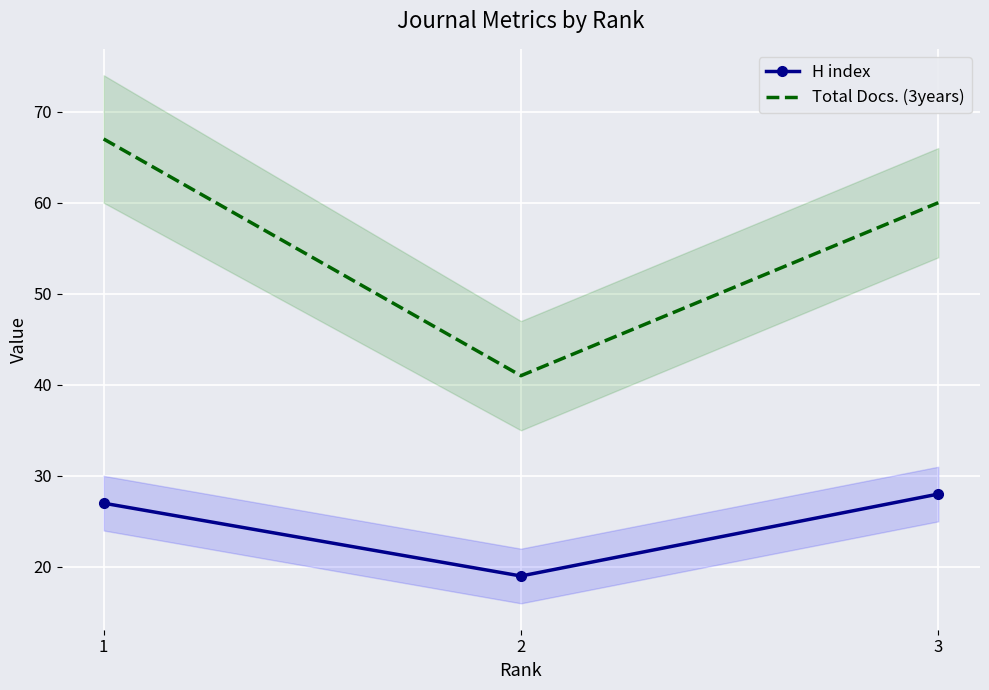

Reading left to right, extract all data points from this chart.

H index: 1=27	2=19	3=28
Total Docs. (3years): 1=67	2=41	3=60